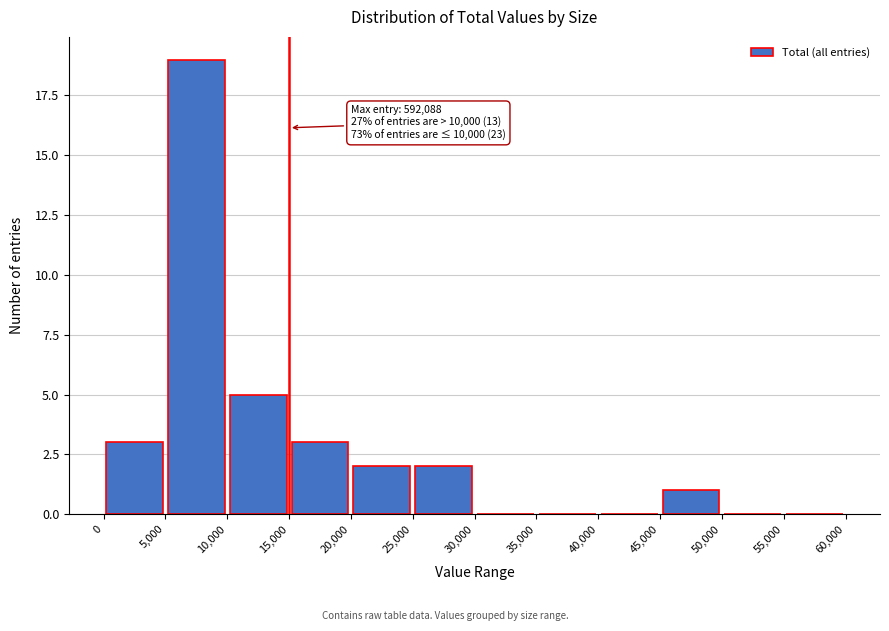

Over which range of the x-axis is the bar tallest?

5,000 to 10,000